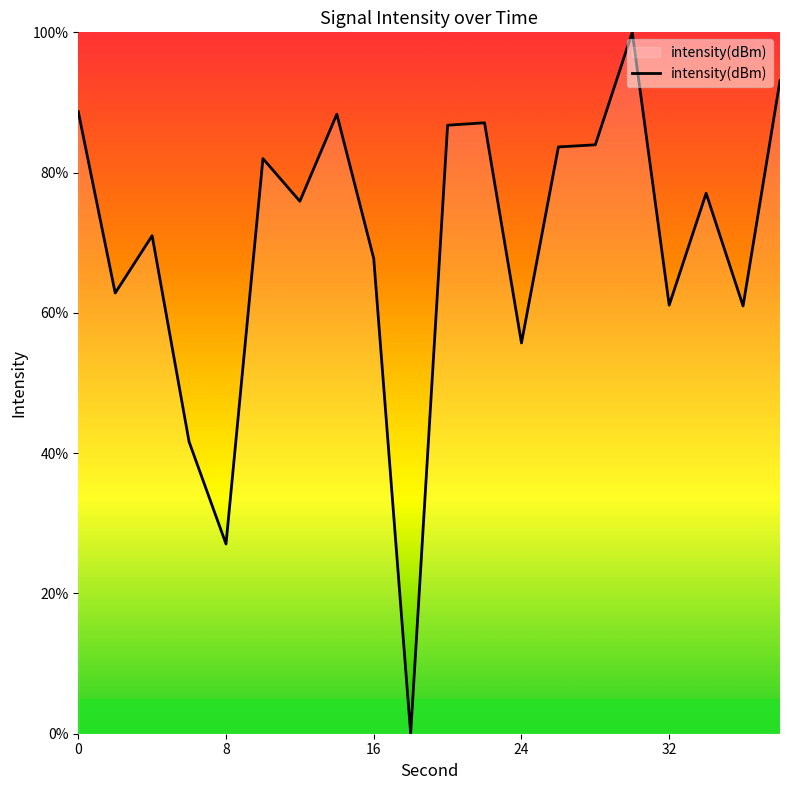

What is the difference between the maximum and minimum values?

100.0